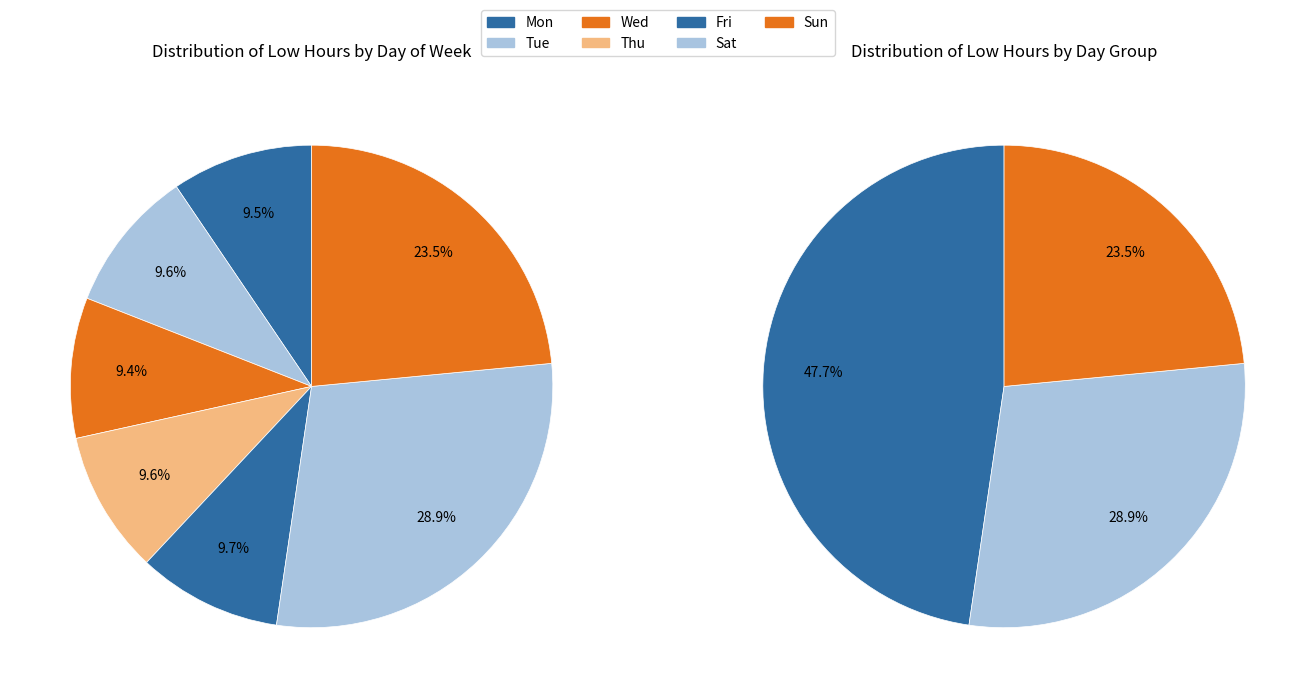

Which slice is the smallest?

Thu